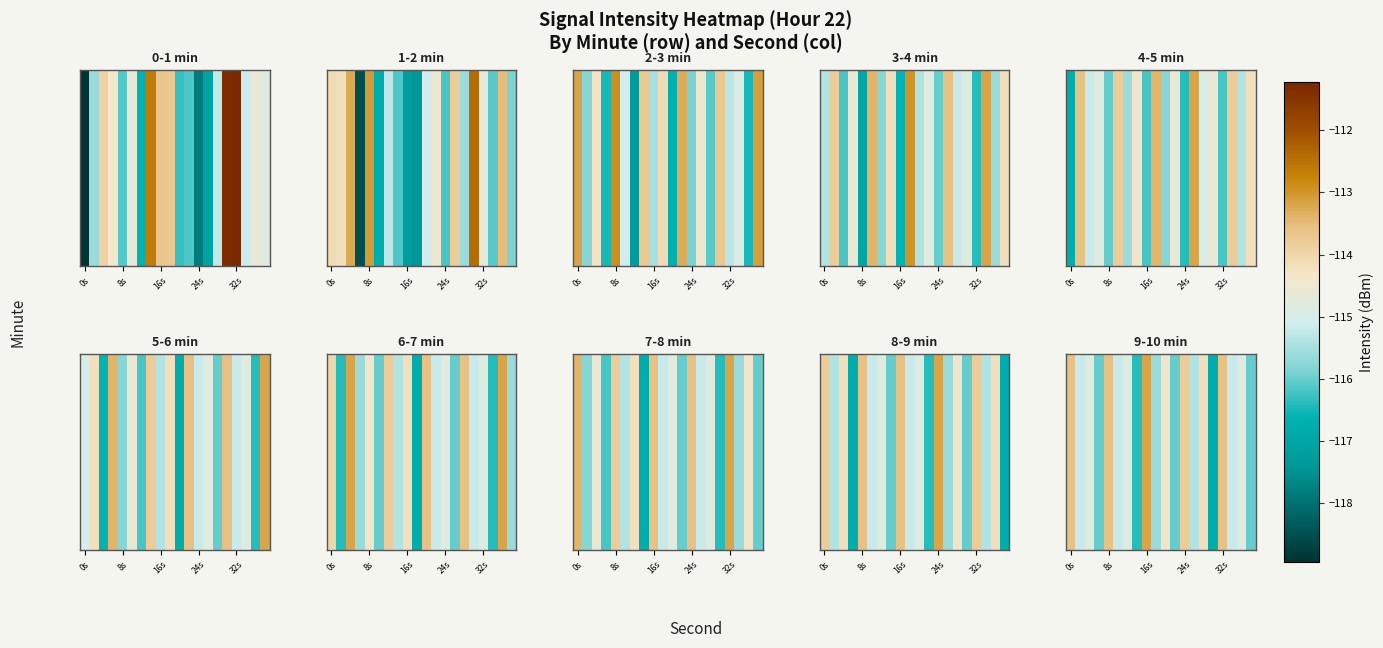

At which label does the data first exceed -114?

0s